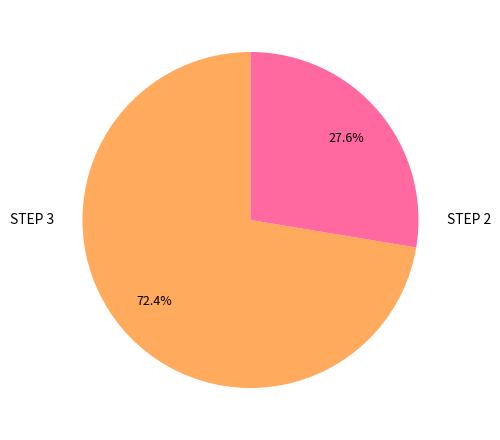

Does any single category account for the majority?

Yes